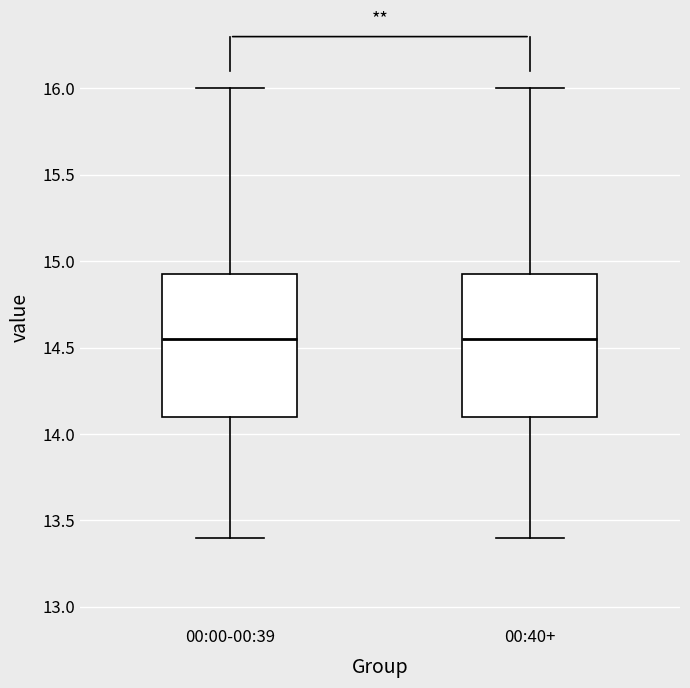

Where is the lower edge of the box for 00:00-00:39 on the y-axis? The values are not printed on the chart, so give them approximately, as read against the axis.

14.10